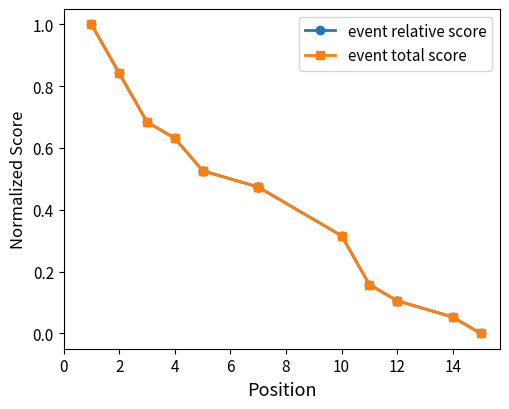

Between 2 and 9, which is larger?

2